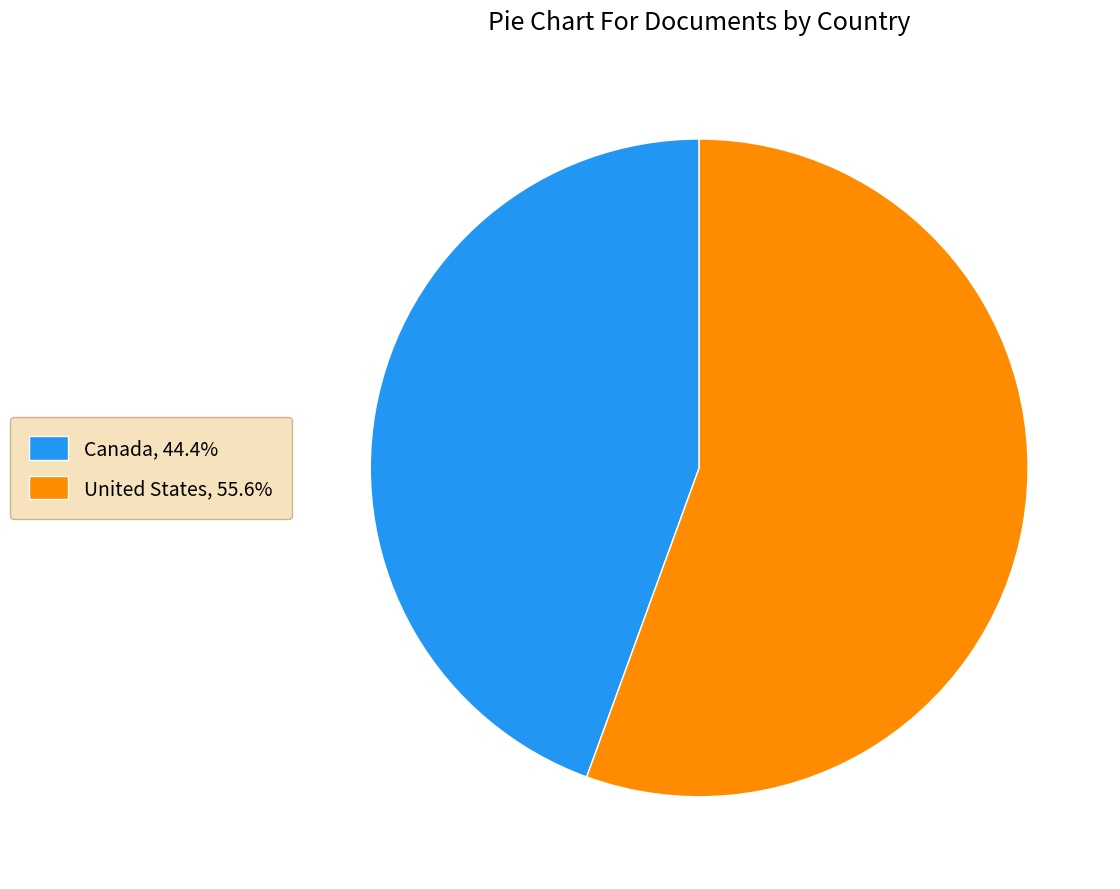

What is the ratio of the value at Canada, 44.4% to the value at United States, 55.6%?

0.8